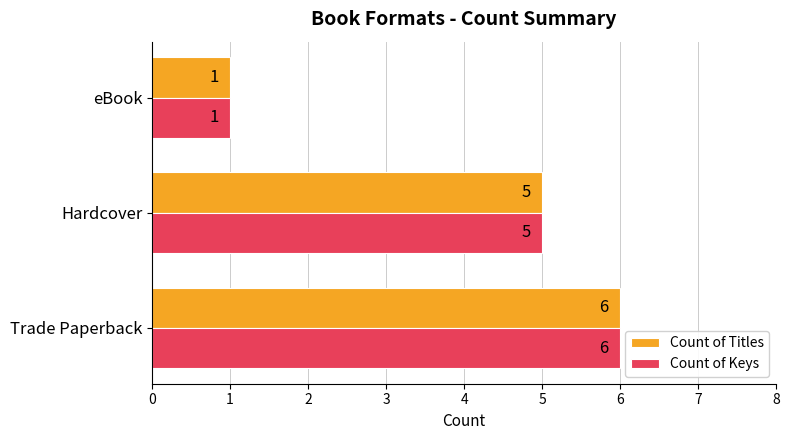

At which category is the sum across all series the highest?

Trade Paperback